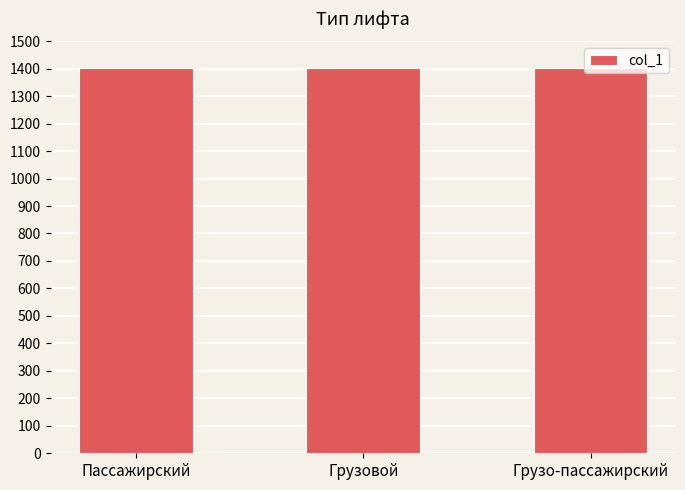

What is the ratio of the value at Пассажирский to the value at Грузо-пассажирский?

1.0